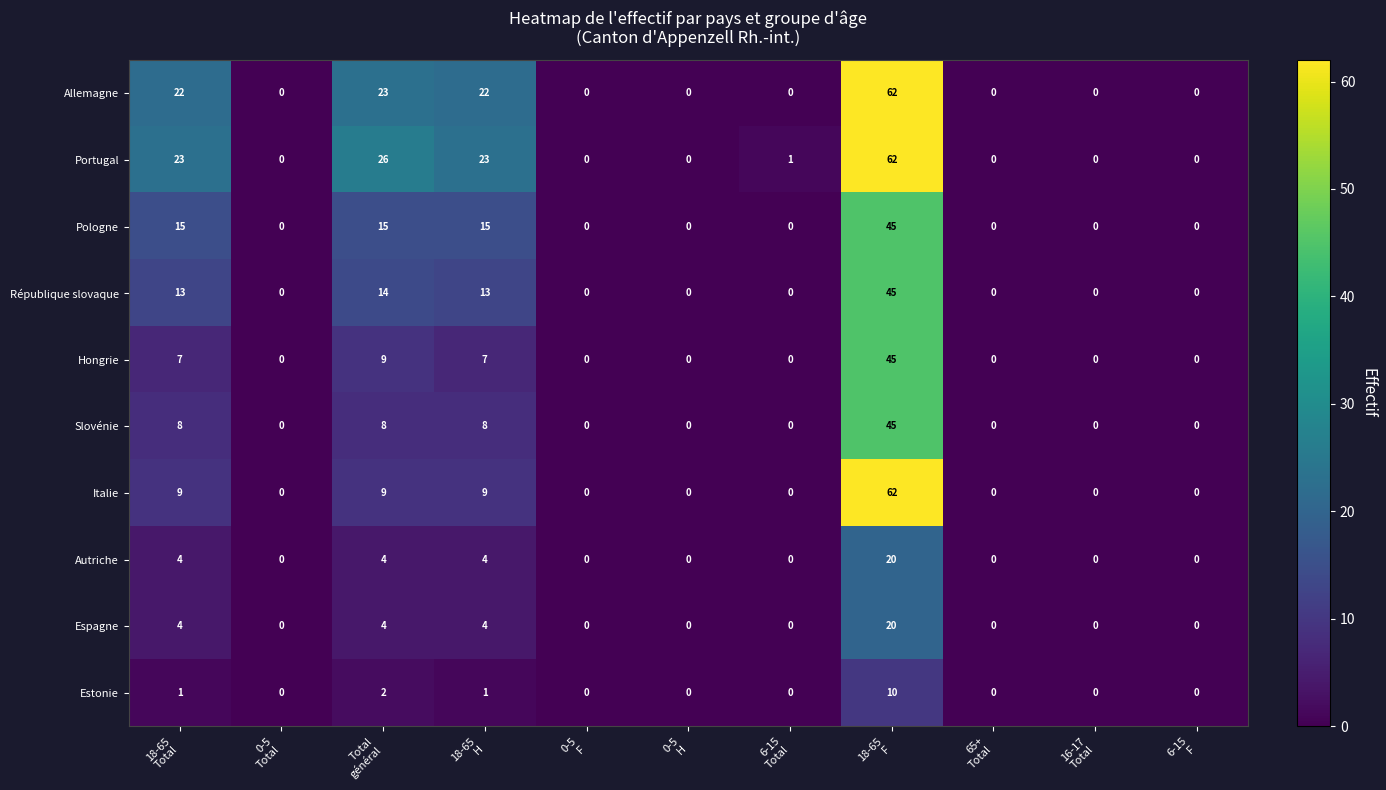

How many series are shown in this chart?

10